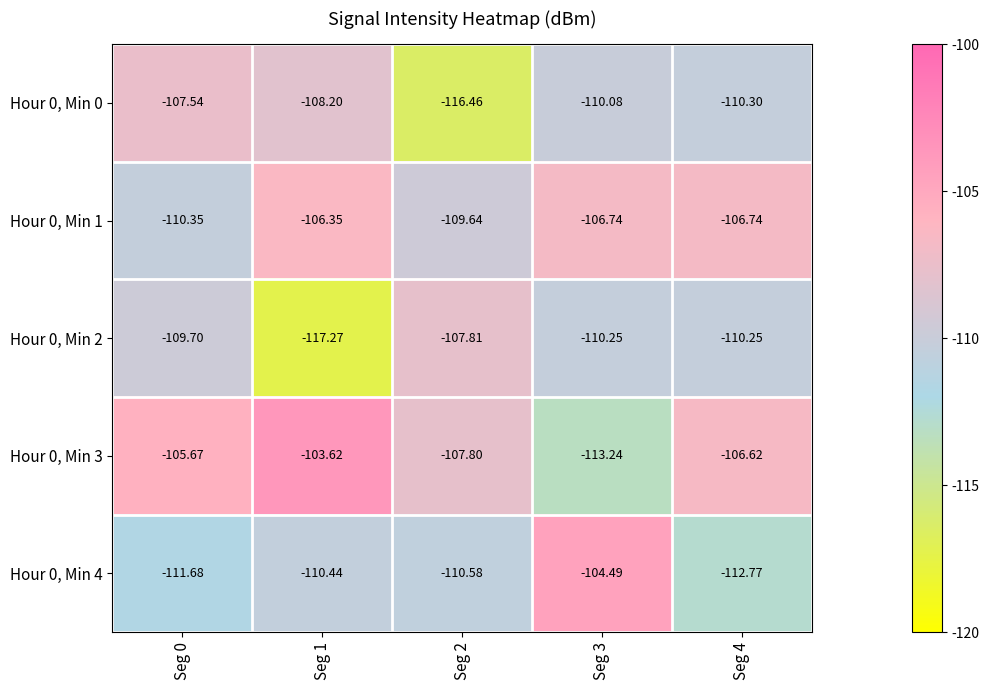

What is the spread (max minus min) of values at Seg 2?

8.7